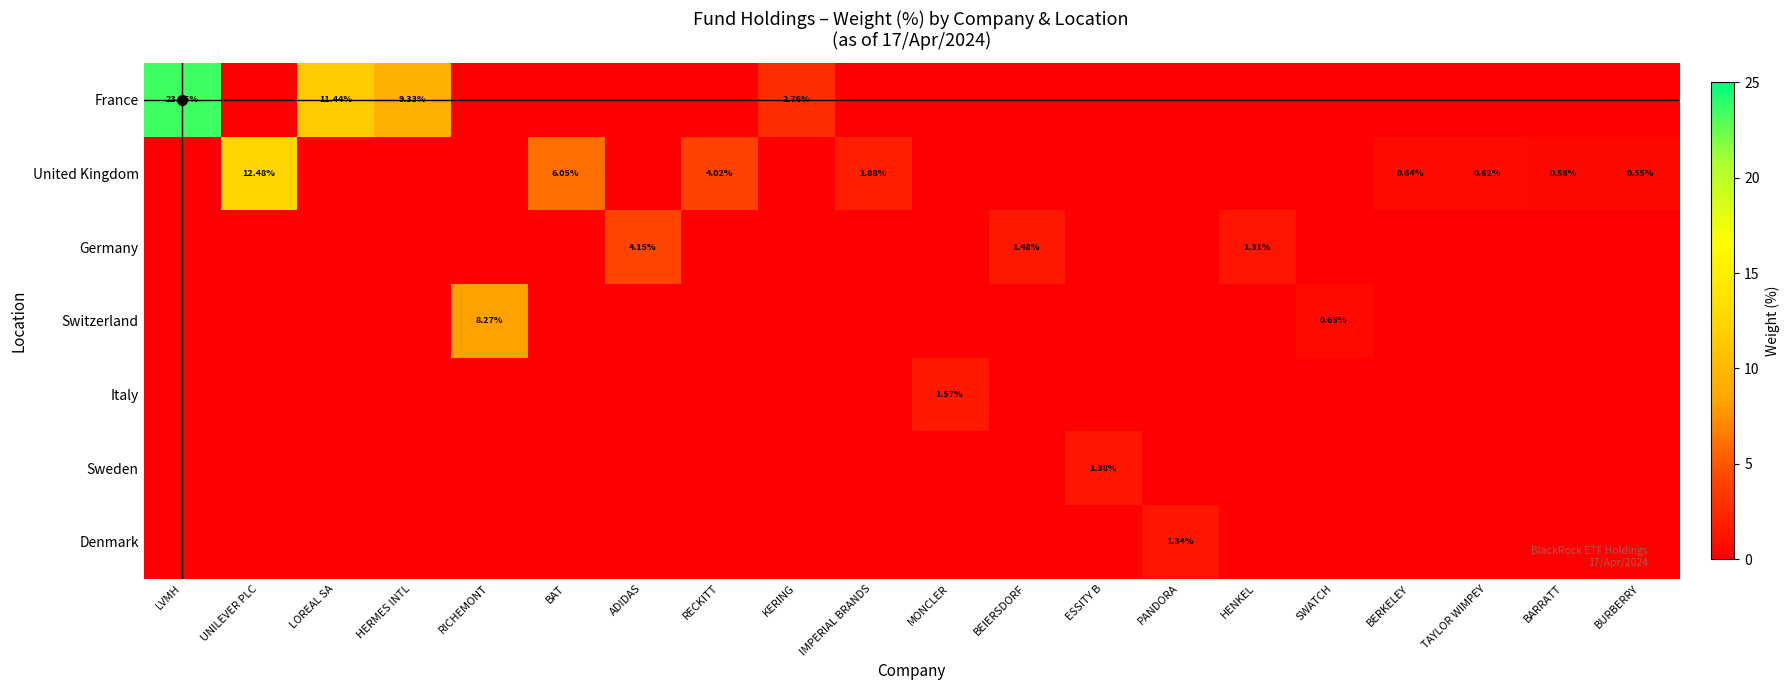

True or false: Sweden has a value of 0.0 at IMPERIAL BRANDS.

True